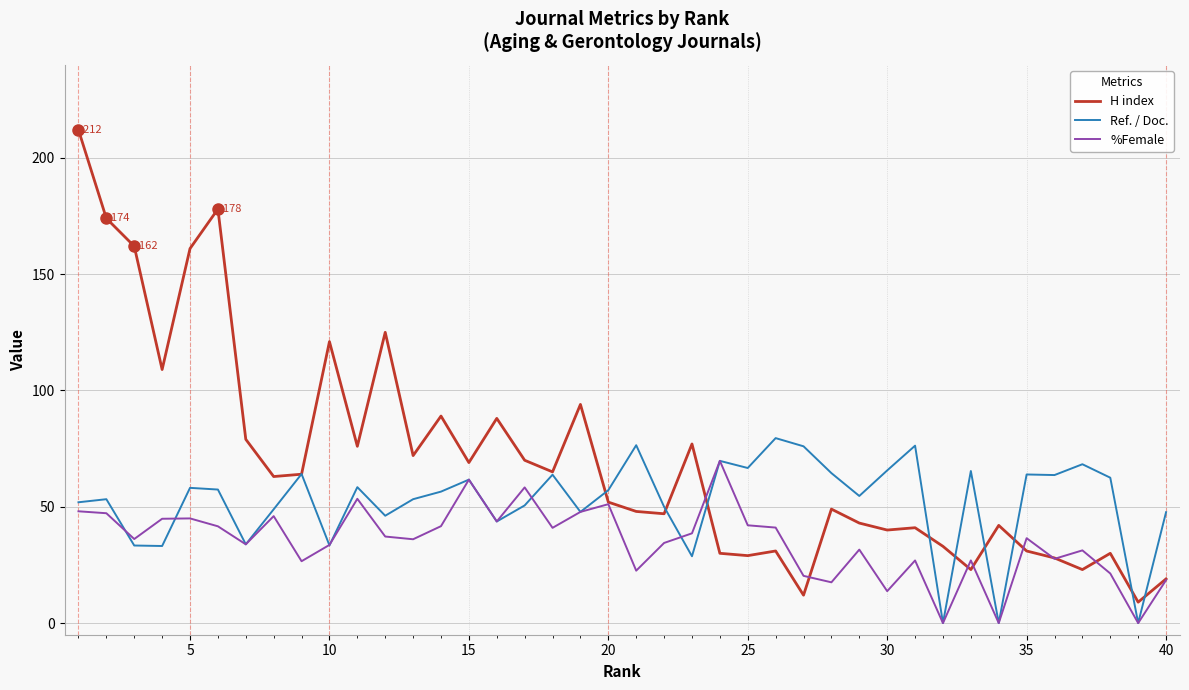

List the series in order of their overall mean, lowest first.

%Female, Ref. / Doc., H index